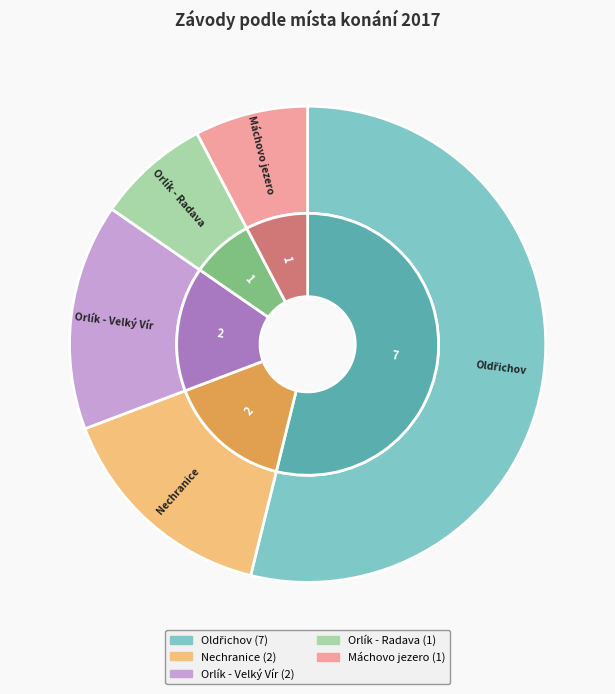

To the nearest percent, what percentage of the pie is Máchovo jezero?

8%